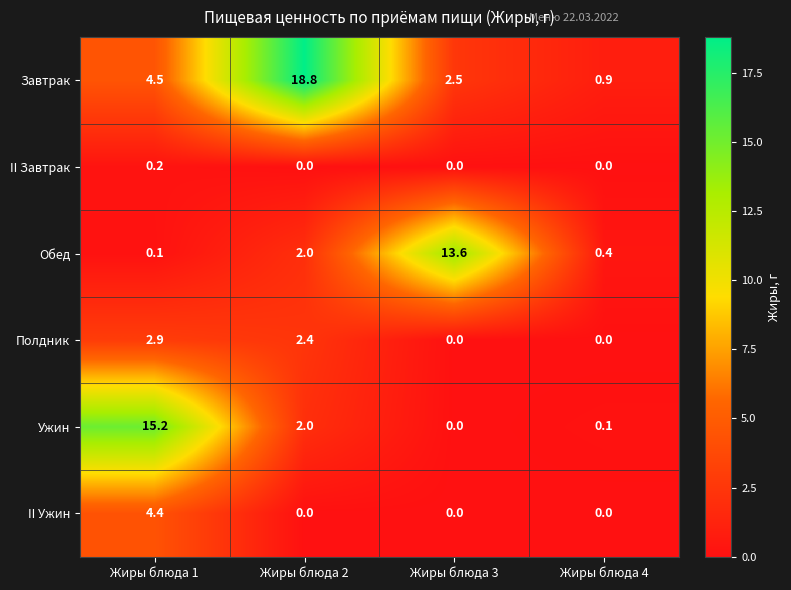

How many data points in Обед are less than 2?

2